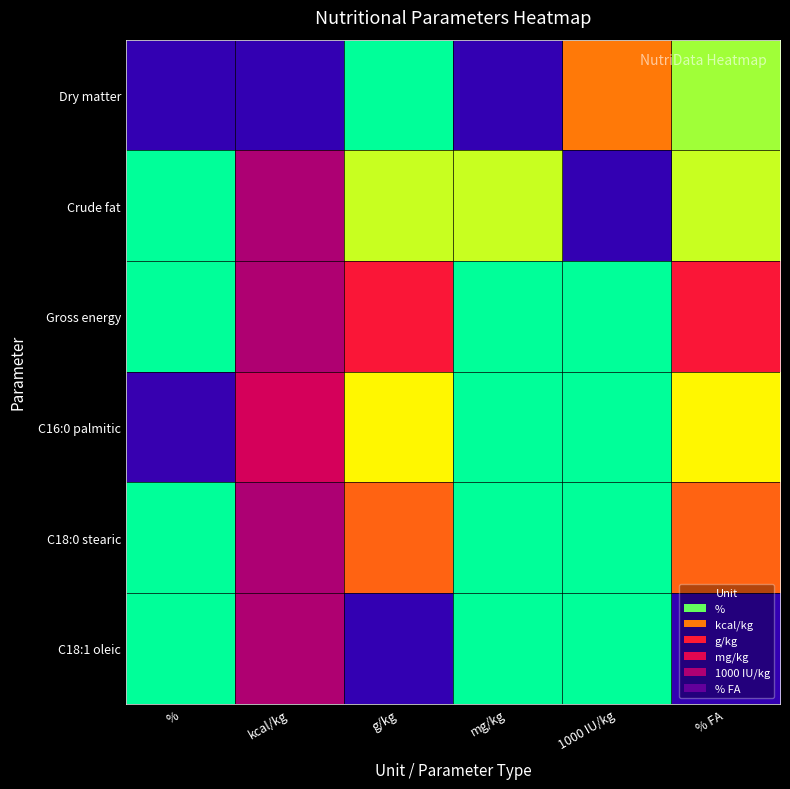

Reading left to right, transcribe all the data shown in this chart.

Dry matter: %=1.0	kcal/kg=1.0	g/kg=0.0	mg/kg=1.0	1000 IU/kg=0.3	% FA=0.0
Crude fat: %=0.0	kcal/kg=0.8	g/kg=0.0	mg/kg=0.0	1000 IU/kg=1.0	% FA=0.0
Gross energy: %=0.0	kcal/kg=0.8	g/kg=0.6	mg/kg=0.0	1000 IU/kg=0.0	% FA=0.6
C16:0 palmitic: %=1.0	kcal/kg=0.8	g/kg=0.1	mg/kg=0.0	1000 IU/kg=0.0	% FA=0.1
C18:0 stearic: %=0.0	kcal/kg=0.8	g/kg=0.4	mg/kg=0.0	1000 IU/kg=0.0	% FA=0.4
C18:1 oleic: %=0.0	kcal/kg=0.8	g/kg=1.0	mg/kg=0.0	1000 IU/kg=0.0	% FA=1.0